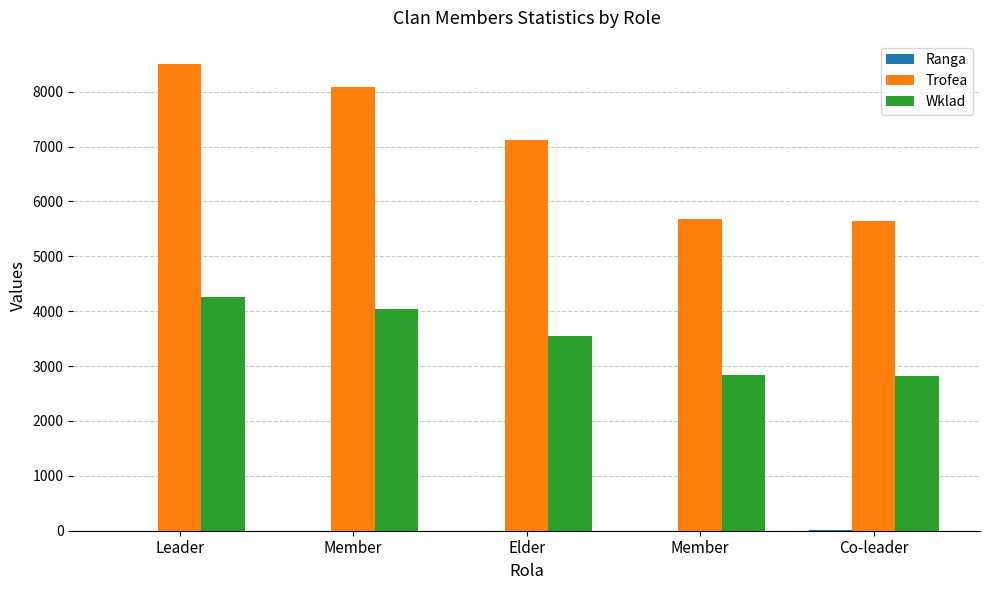

What is the sum of all Ranga values?

15